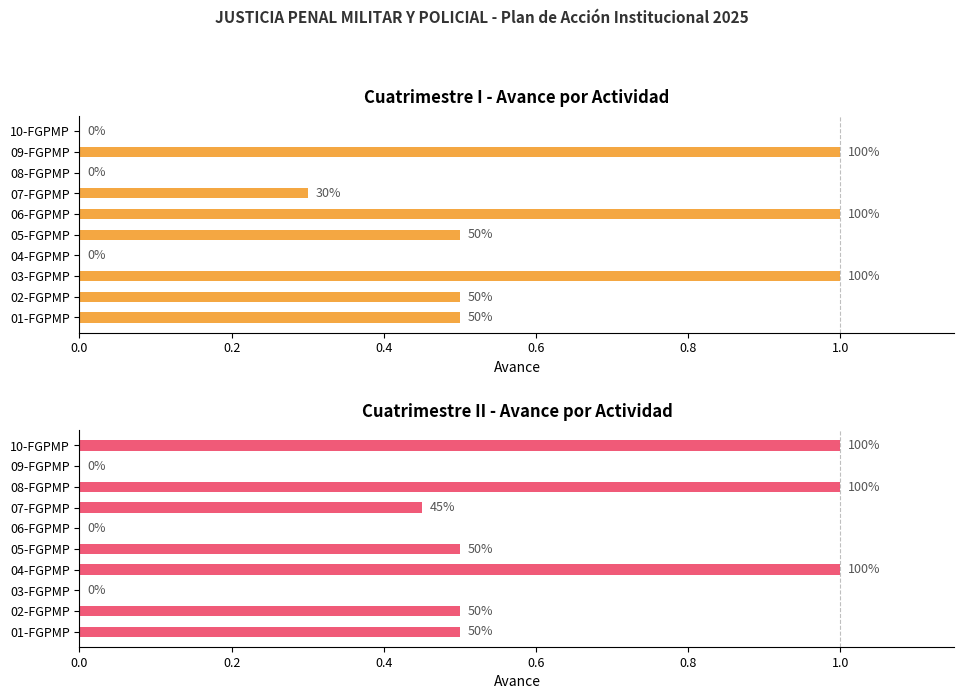

At 08-FGPMP, list the series in order from largest to smallest.

Cuatrimestre II, Cuatrimestre I